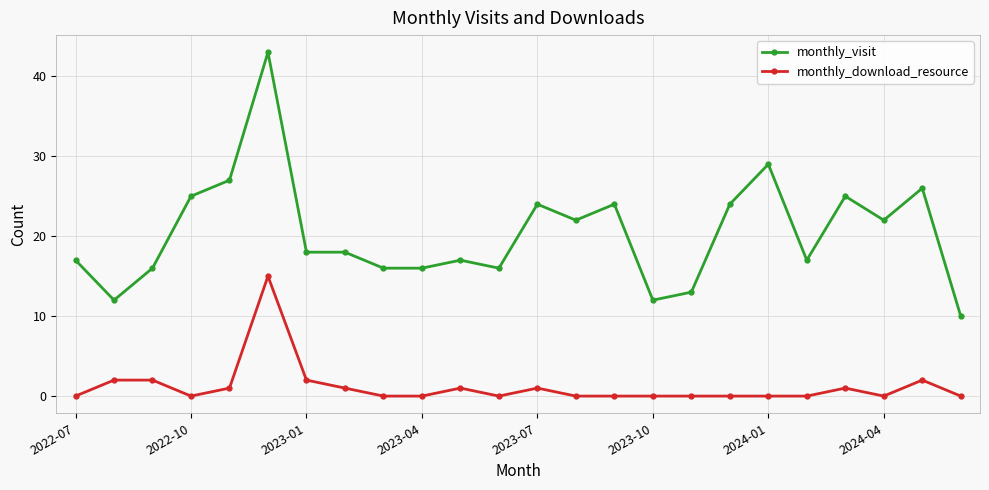

True or false: monthly_visit has more than 1 interior local peaks.

True